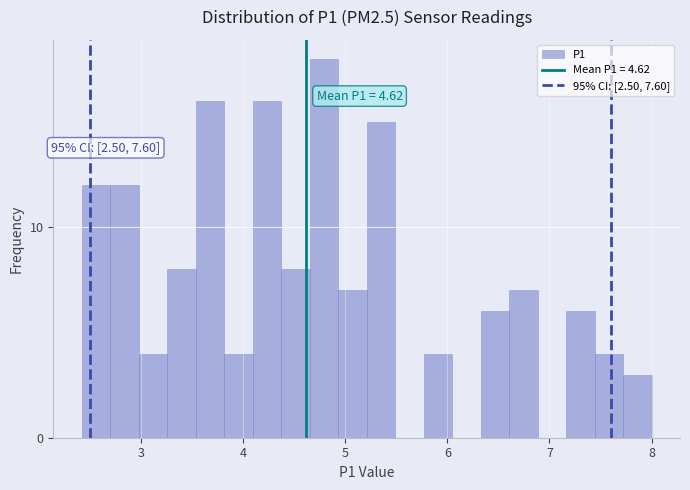

Read against the x-axis, roughly where is the centre of the tallest bar?

4.8